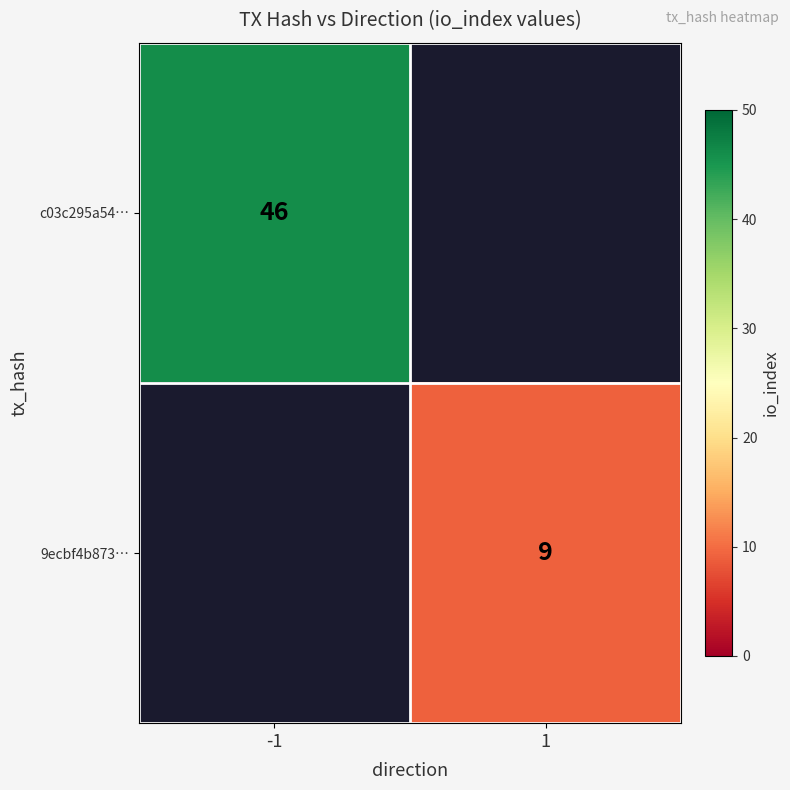

What is the minimum value shown in the chart?

9.0